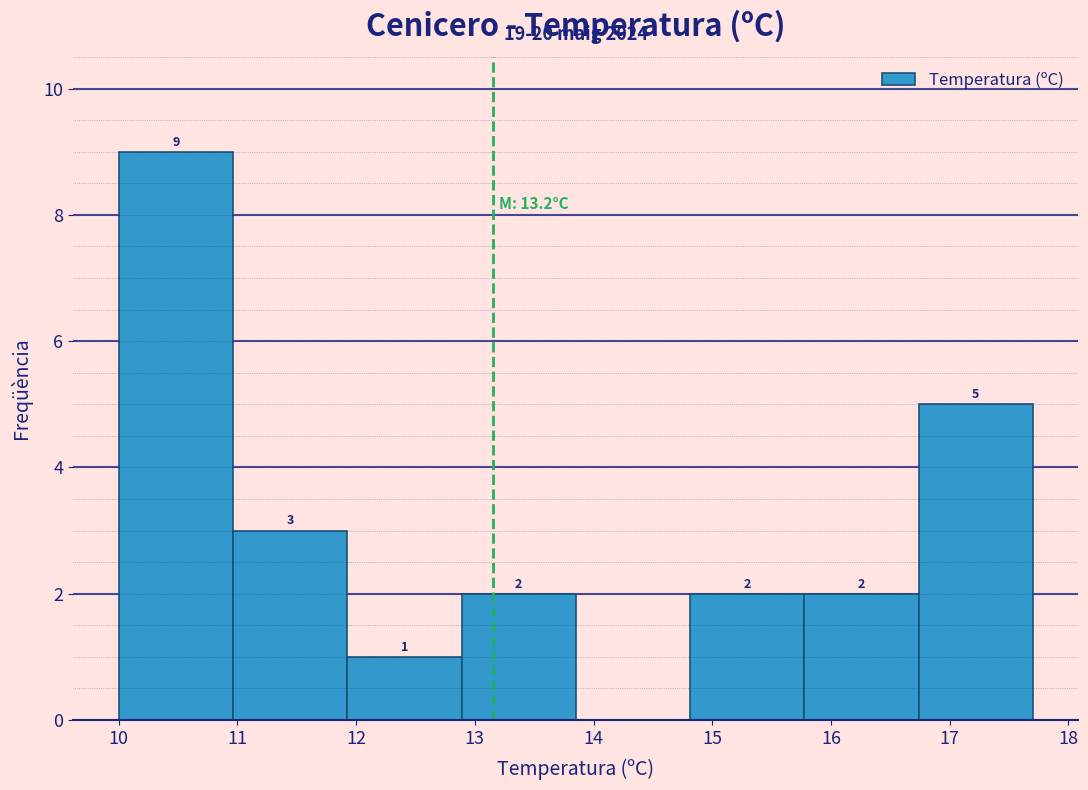

Over which range of the x-axis is the bar tallest?

10.0 to 11.0